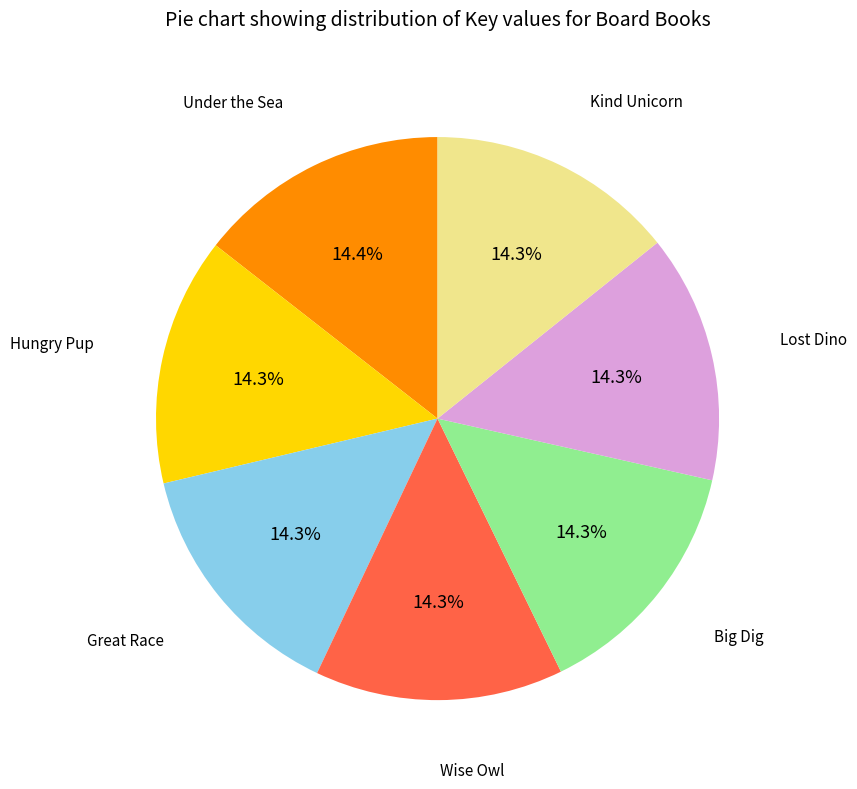

Does any single category account for the majority?

No